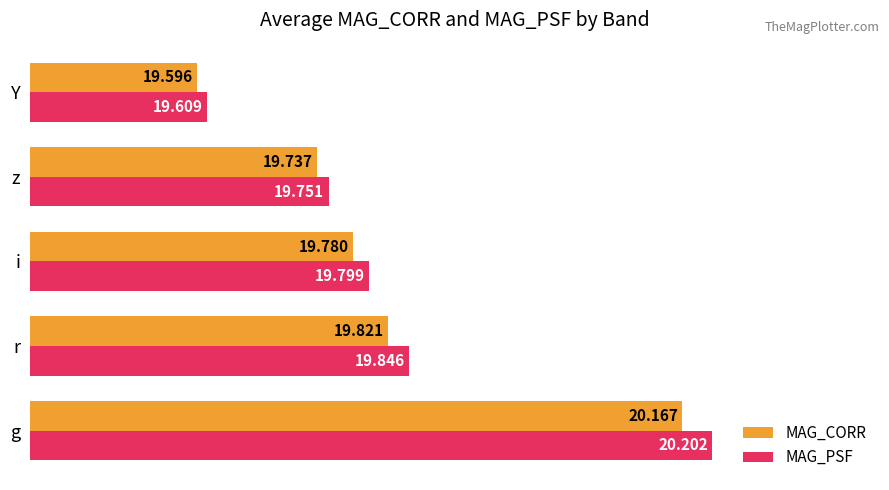

How many categories are shown in the chart?

5